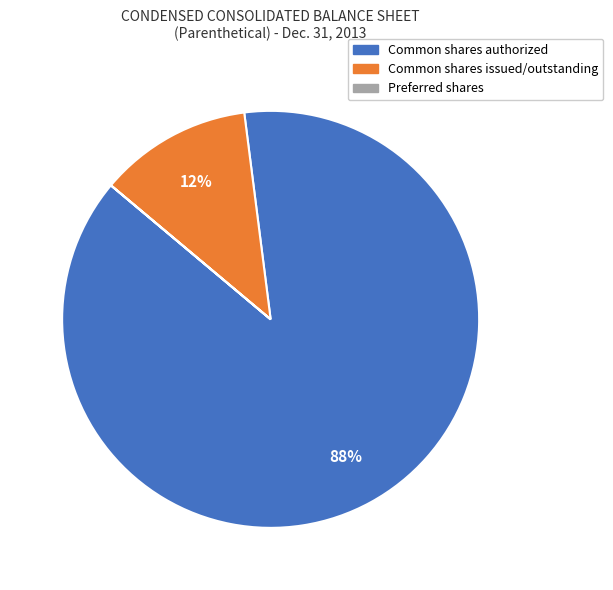

Which category has the biggest portion of the pie?

Common shares authorized